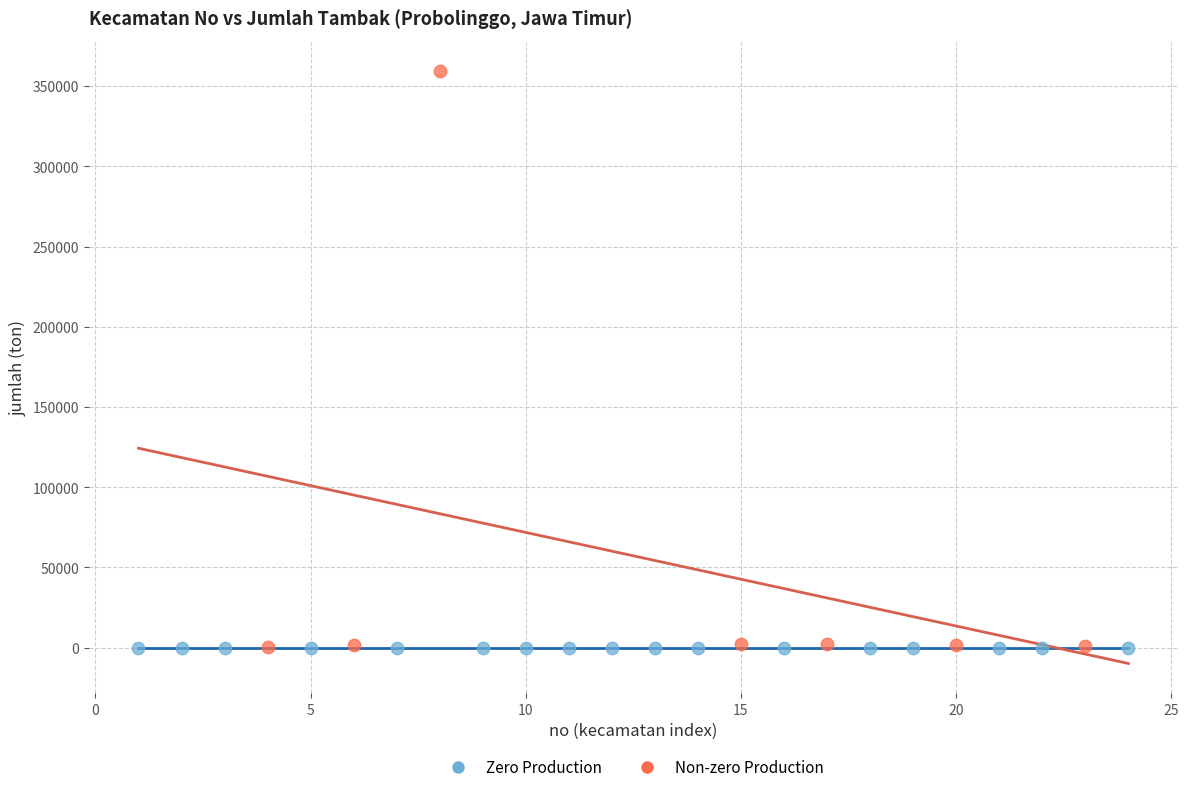

Which series contains the highest Y value?

Non-zero Production